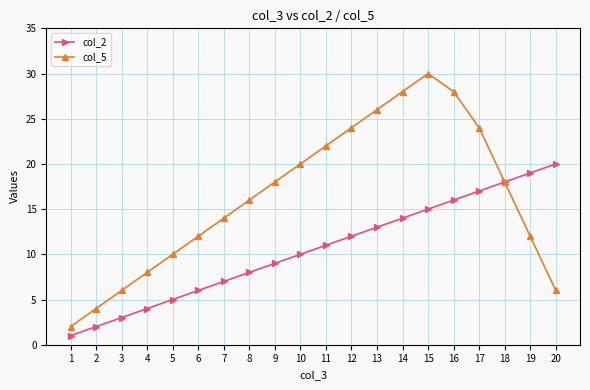

The value of col_2 at 12 is 12. True or false?

True